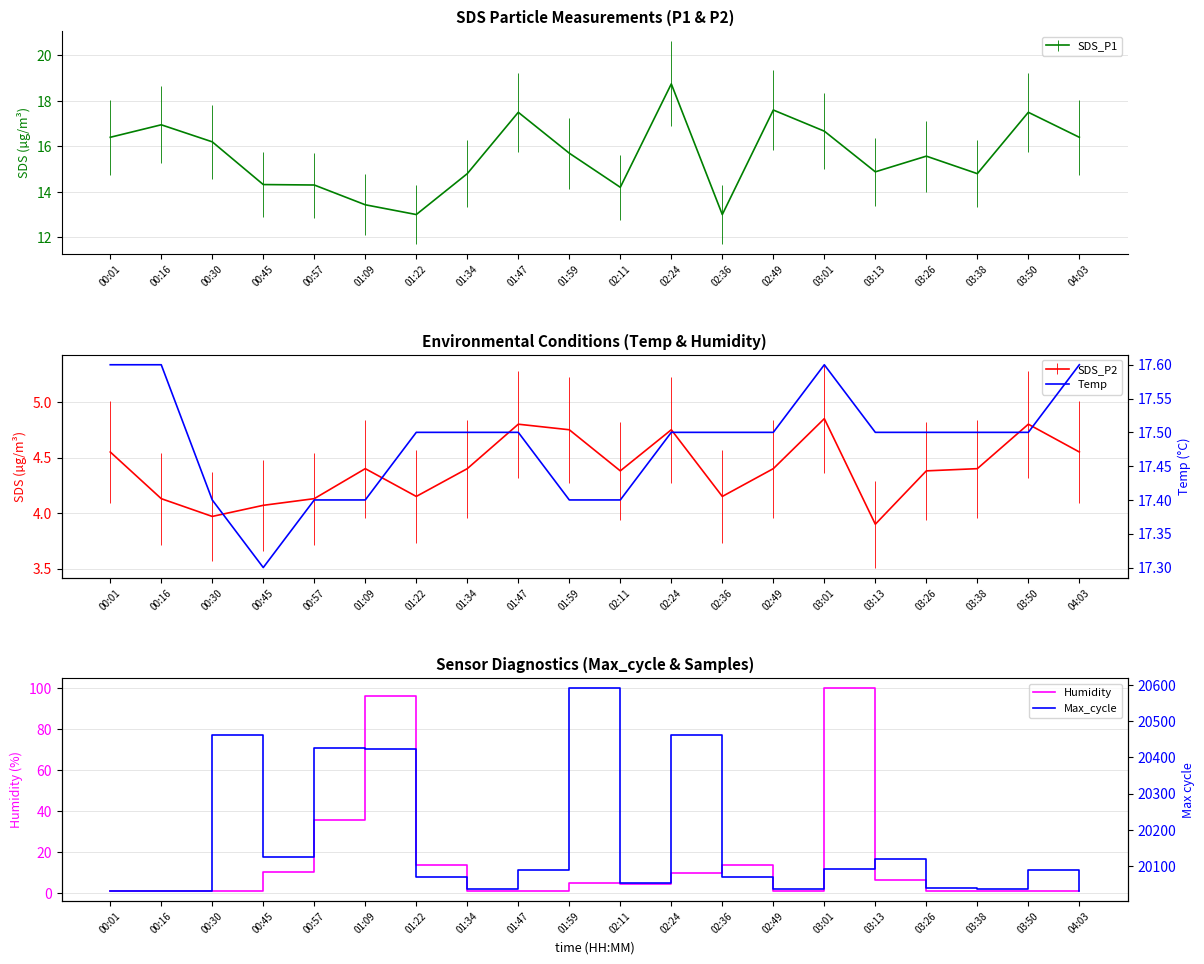

How many values in the Humidity series exceed 4?

10